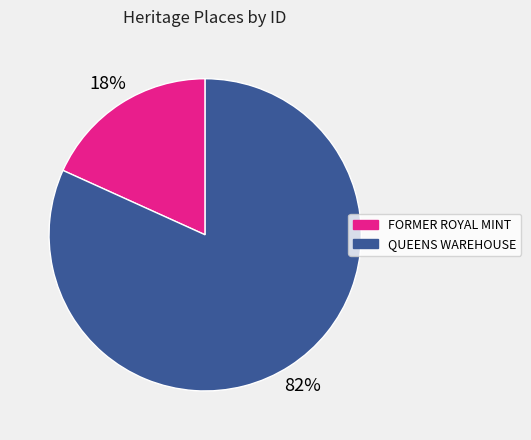

Rank the categories by value from lowest to highest.

FORMER ROYAL MINT, QUEENS WAREHOUSE